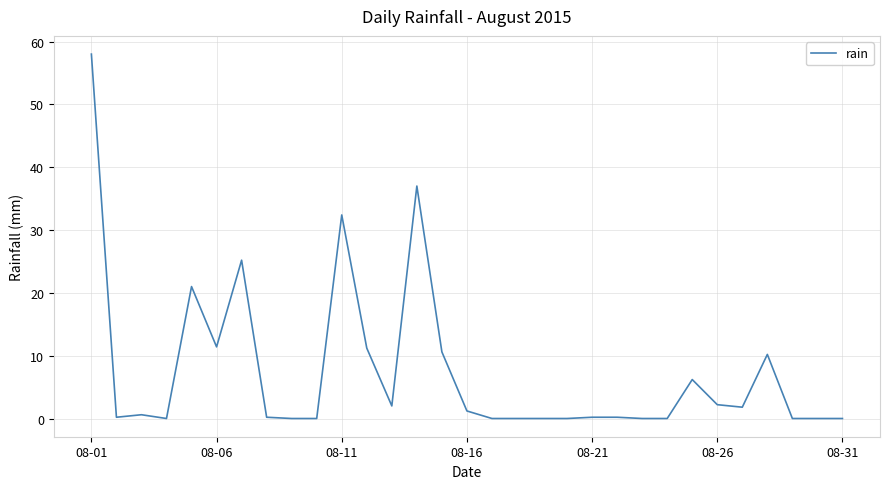

What is the maximum value shown in the chart?

58.0